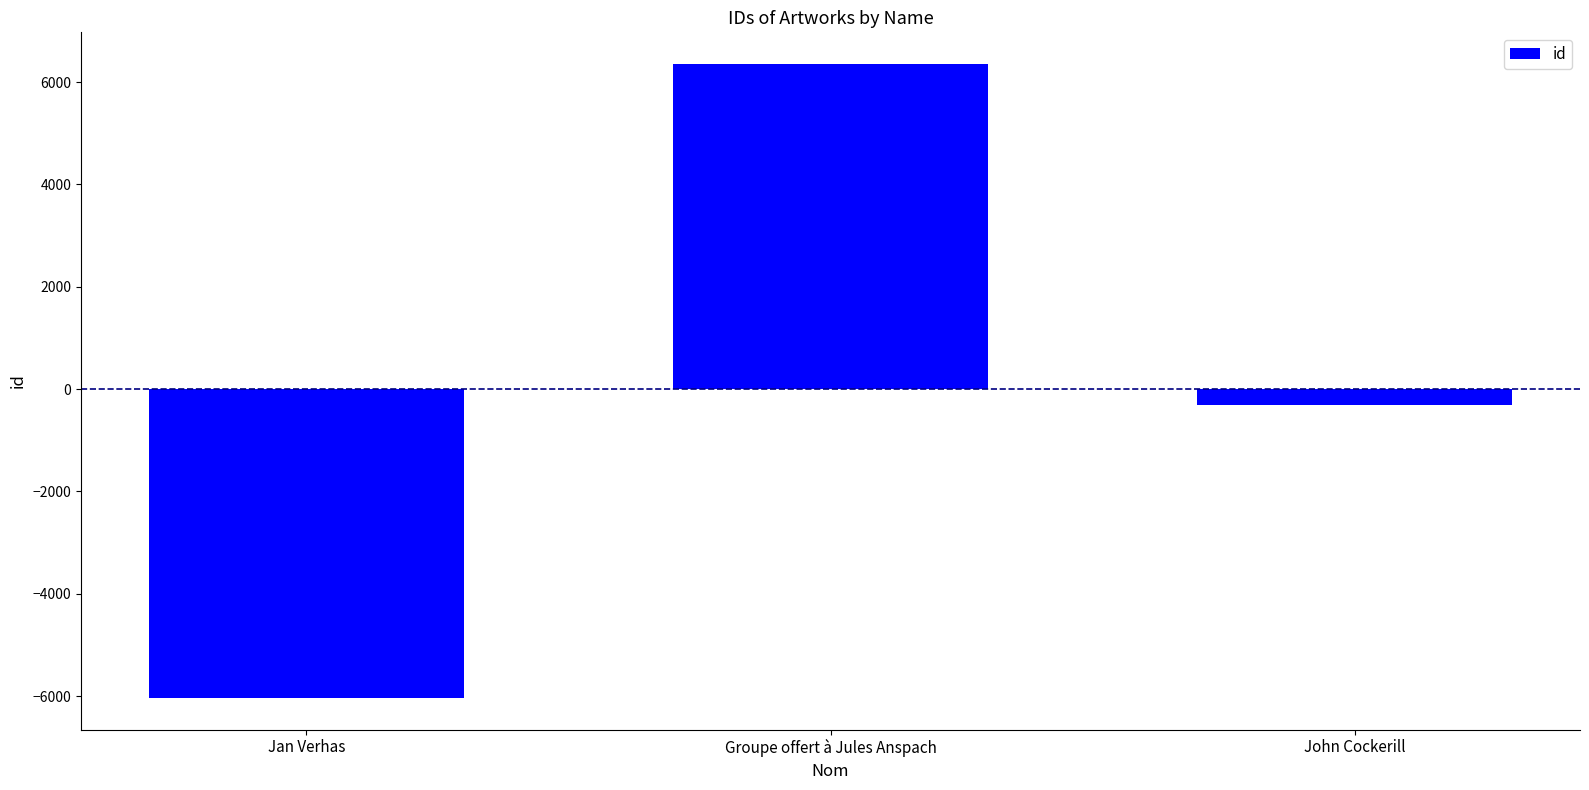

Reading right to left, extract all data points from this chart.

-314.7	6352.3	-6037.7